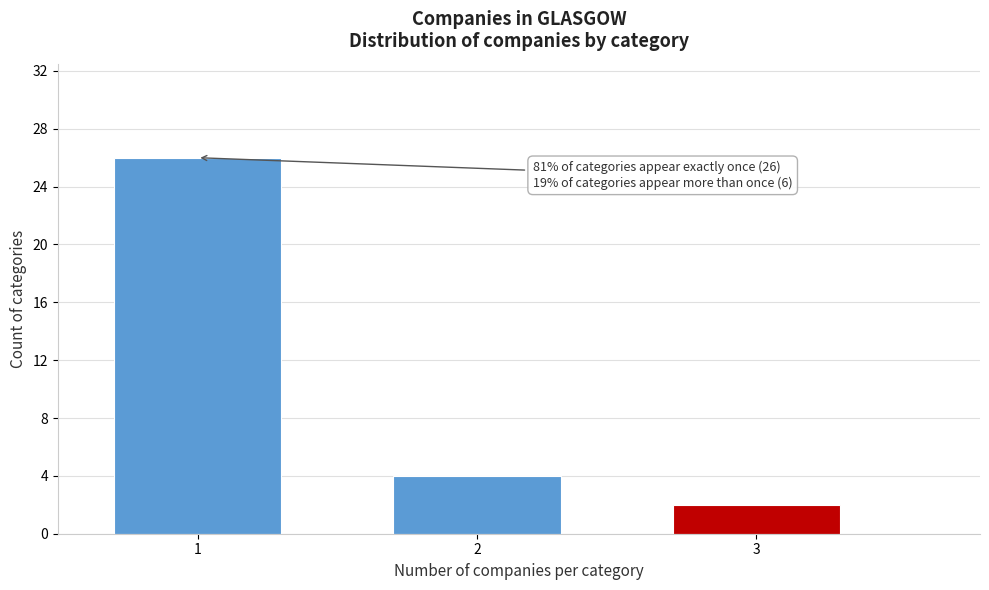

Reading left to right, extract all data points from this chart.

1=26	2=4	3=2